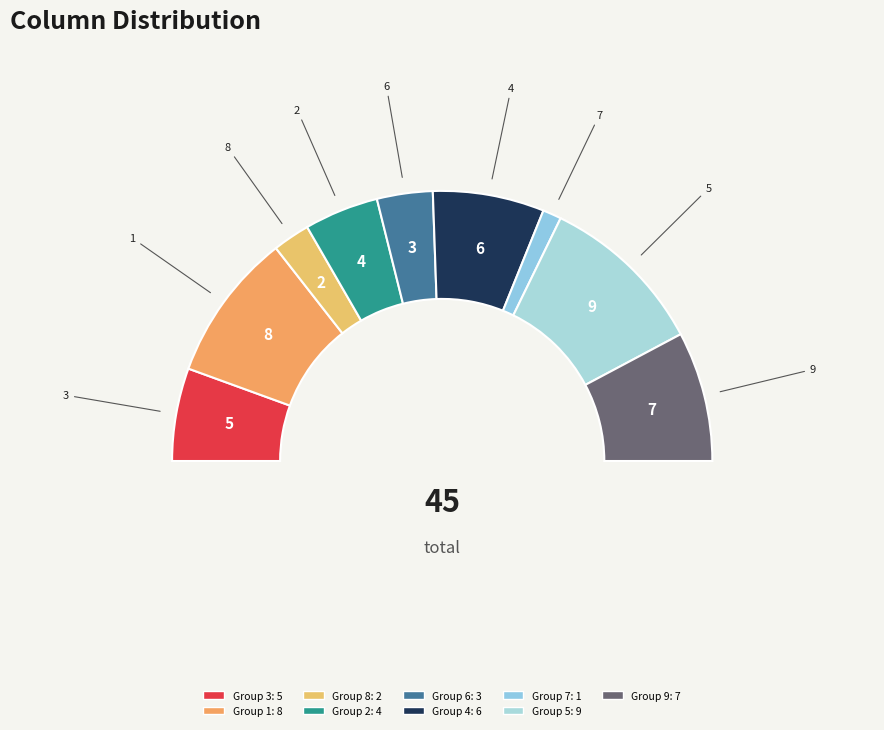

Is there any slice that represents more than half of the pie?

No